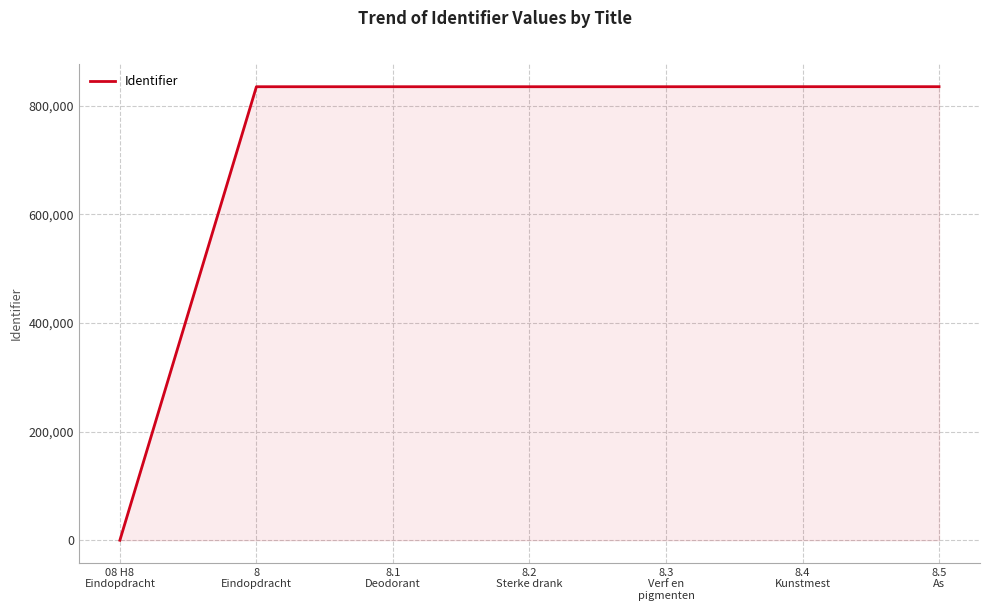

How many lines are shown in the chart?

1